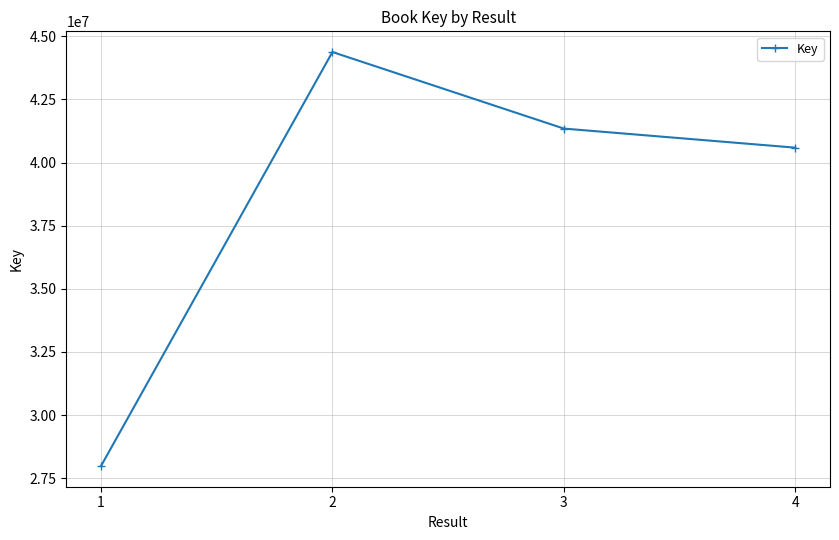

Is it true that the value at 1 is 39749938?

False